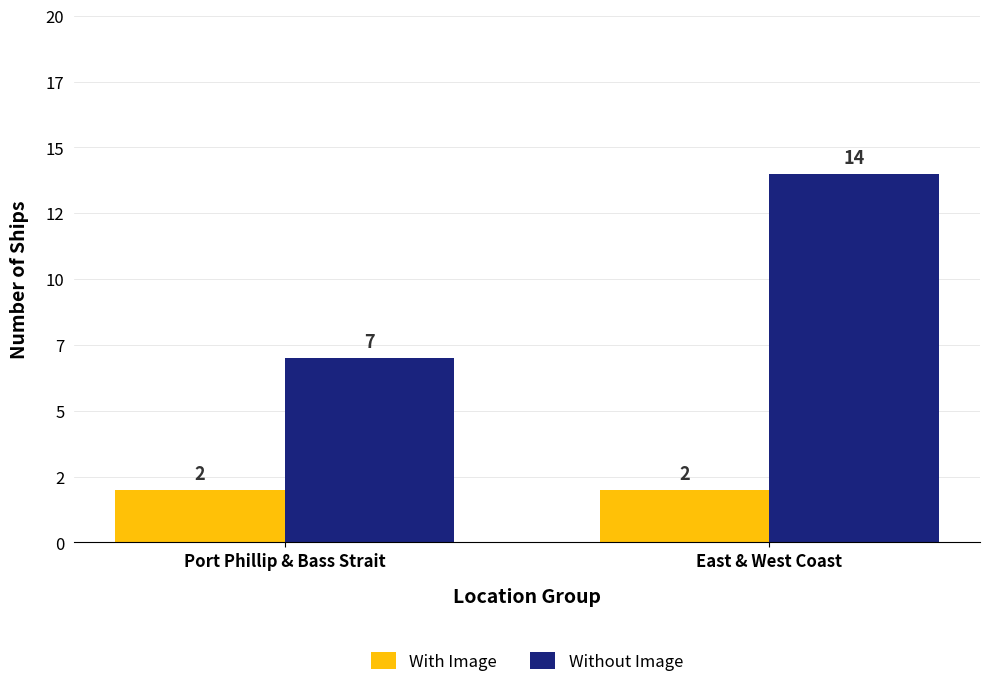

What are all the series names shown in the legend?

With Image, Without Image